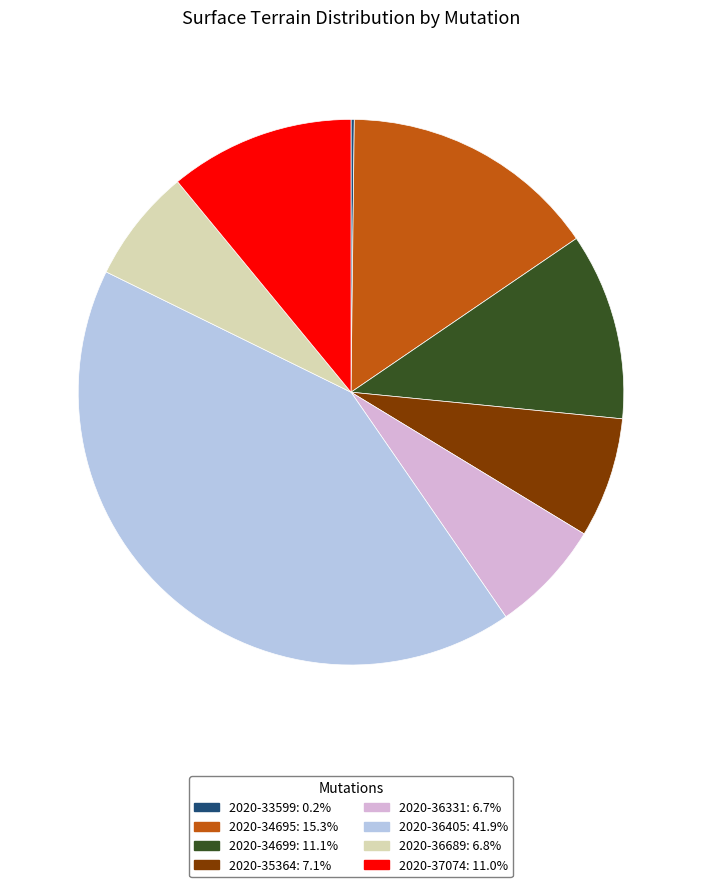

Does 2020-36331 account for over 50% of the chart?

No